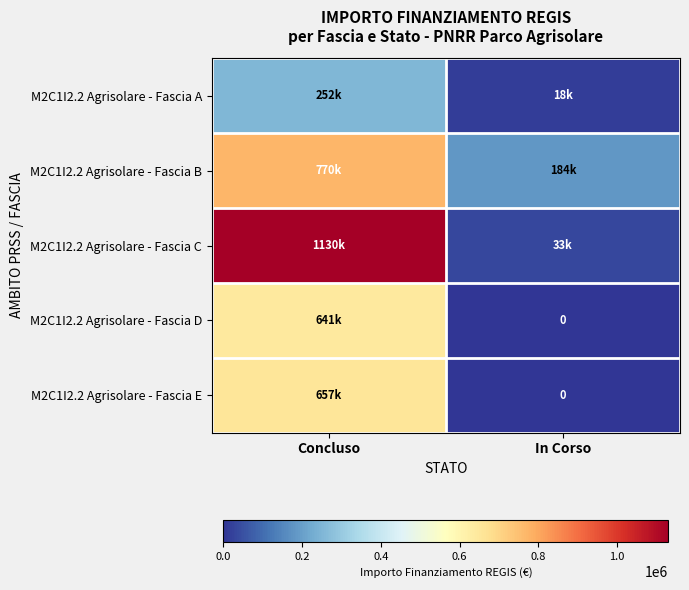

At which label does M2C1I2.2 Agrisolare - Fascia D reach its minimum?

In Corso